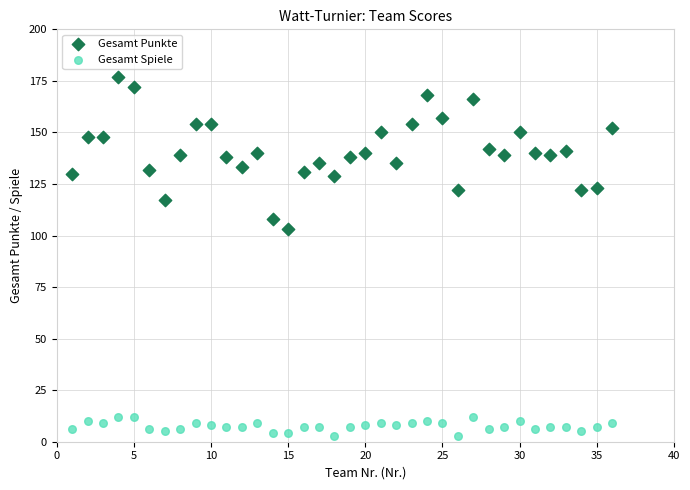

Which series has the largest Y range (max minus min)?

Gesamt Punkte